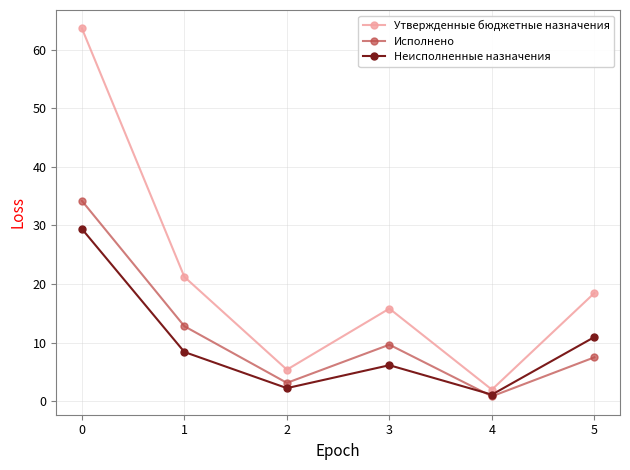

What are all the series names shown in the legend?

Утвержденные бюджетные назначения, Исполнено, Неисполненные назначения